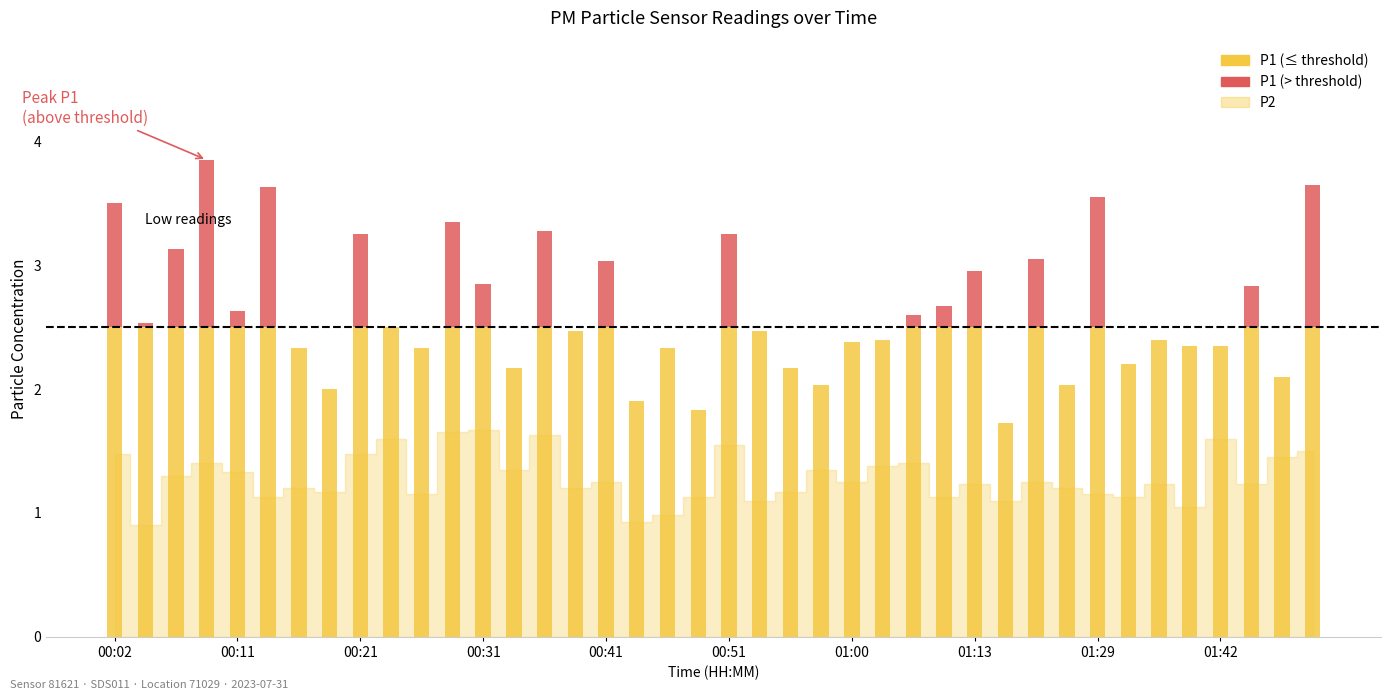

What is the difference between the second highest and minimum values in the P1 series?

1.9